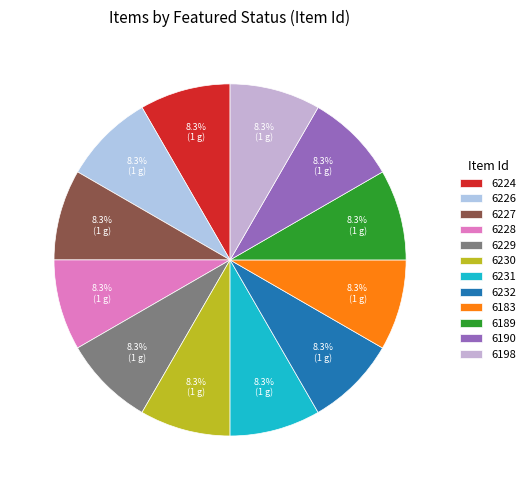

Which category has the smallest portion of the pie?

6224